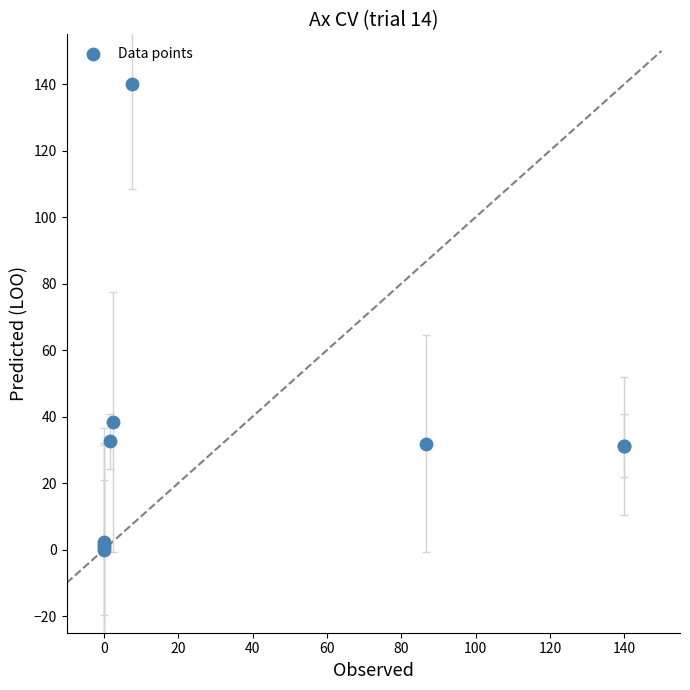

What Y value in the scatter plot is closest to 70?

38.4